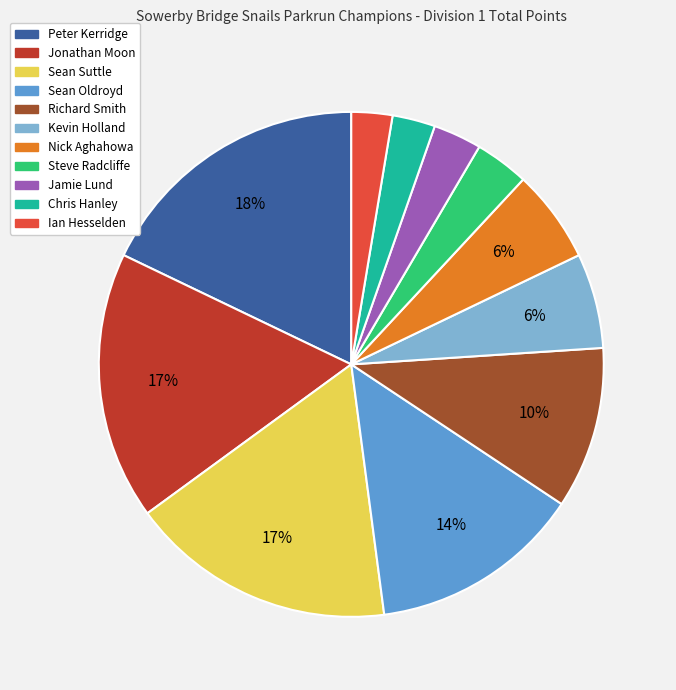

Is the sum of Jonathan Moon and Richard Smith greater than half?

No